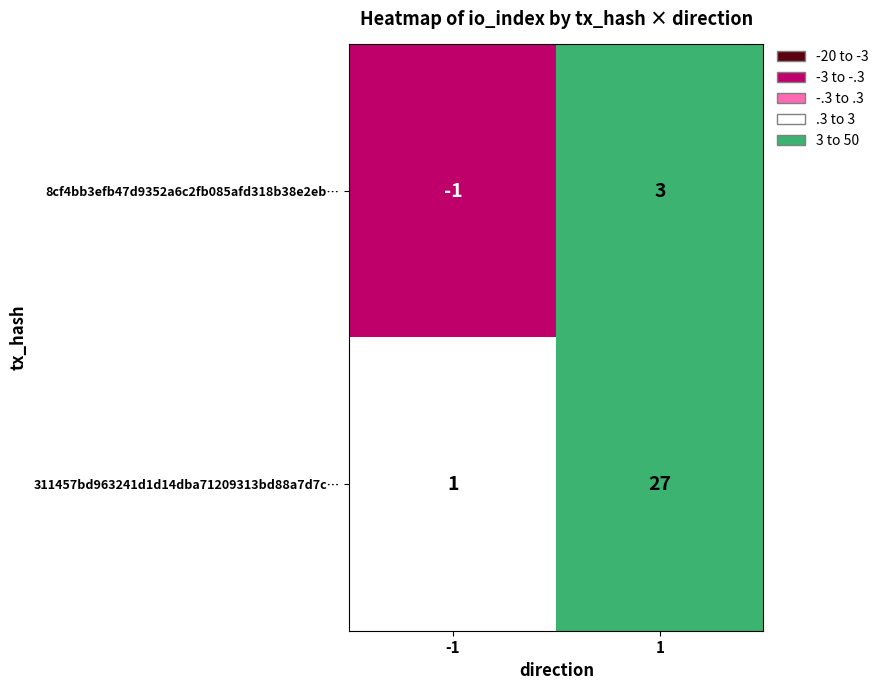

What is the difference between the highest and lowest values at -1?

2